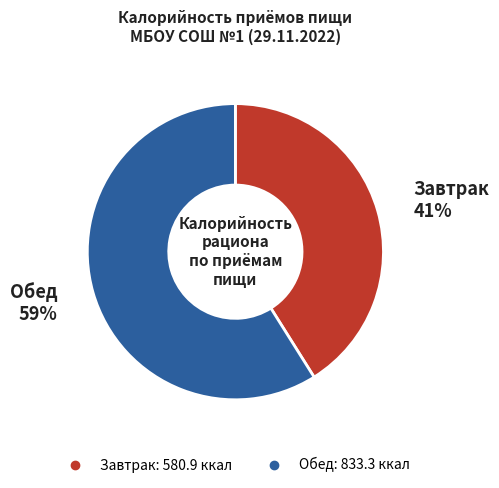

Rank the categories by value from highest to lowest.

Обед, Завтрак